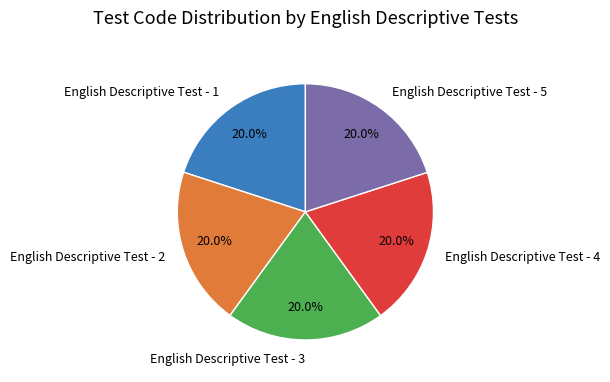

Is English Descriptive Test - 3 the majority of the pie?

No